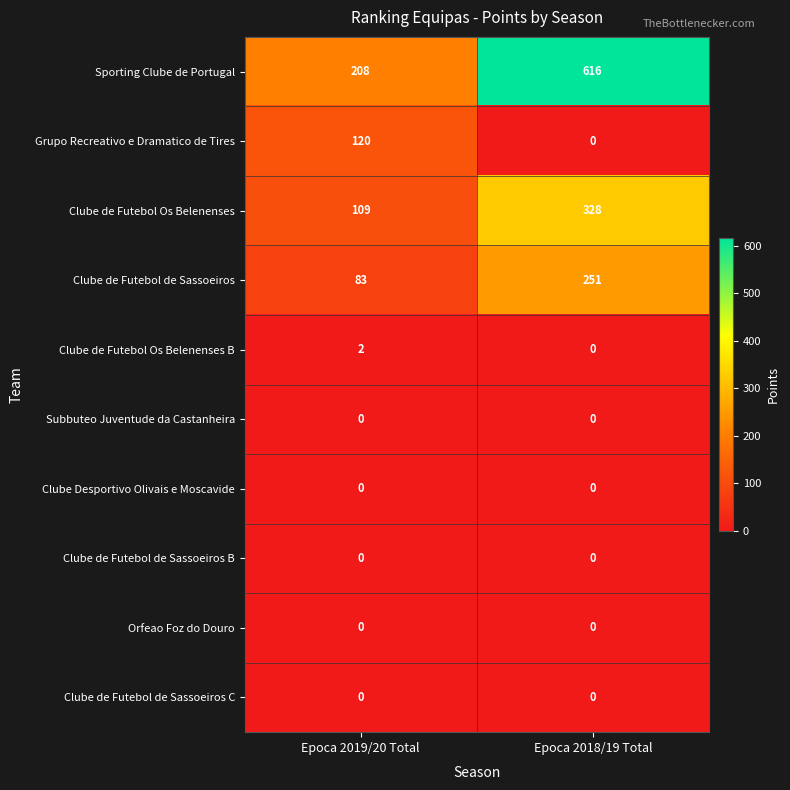

At how many categories does at least one series exceed 368?

1